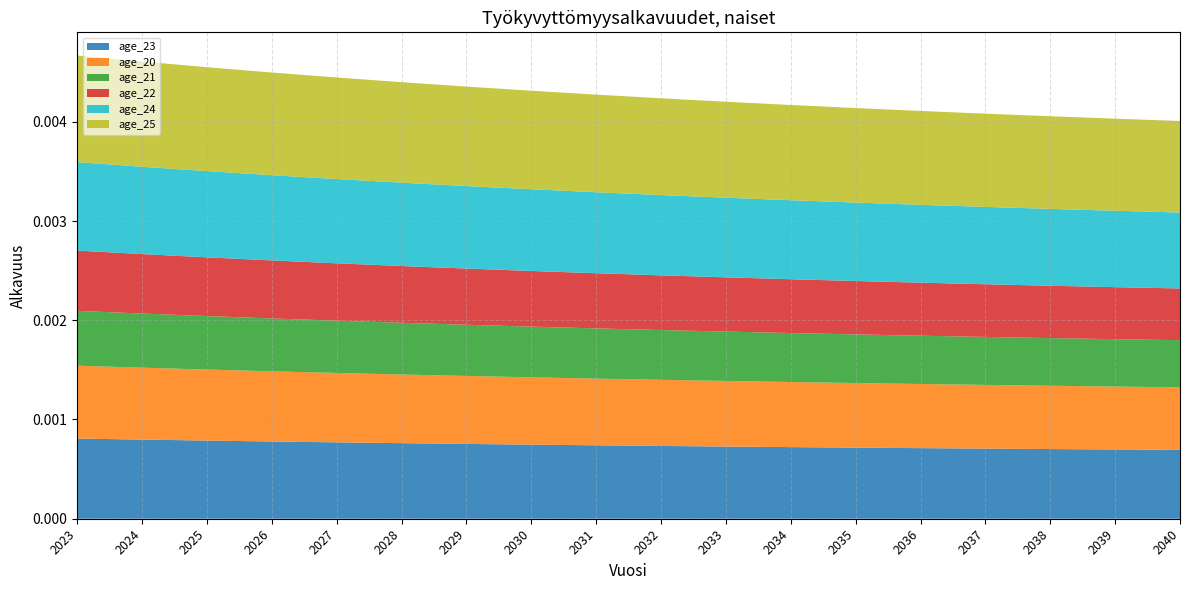

Reading right to left, what are all the values shown in this chart?

age_23: 0.0	0.0	0.0	0.0	0.0	0.0	0.0	0.0	0.0	0.0	0.0	0.0	0.0	0.0	0.0	0.0	0.0	0.0
age_20: 0.0	0.0	0.0	0.0	0.0	0.0	0.0	0.0	0.0	0.0	0.0	0.0	0.0	0.0	0.0	0.0	0.0	0.0
age_21: 0.0	0.0	0.0	0.0	0.0	0.0	0.0	0.0	0.0	0.0	0.0	0.0	0.0	0.0	0.0	0.0	0.0	0.0
age_22: 0.0	0.0	0.0	0.0	0.0	0.0	0.0	0.0	0.0	0.0	0.0	0.0	0.0	0.0	0.0	0.0	0.0	0.0
age_24: 0.0	0.0	0.0	0.0	0.0	0.0	0.0	0.0	0.0	0.0	0.0	0.0	0.0	0.0	0.0	0.0	0.0	0.0
age_25: 0.0	0.0	0.0	0.0	0.0	0.0	0.0	0.0	0.0	0.0	0.0	0.0	0.0	0.0	0.0	0.0	0.0	0.0